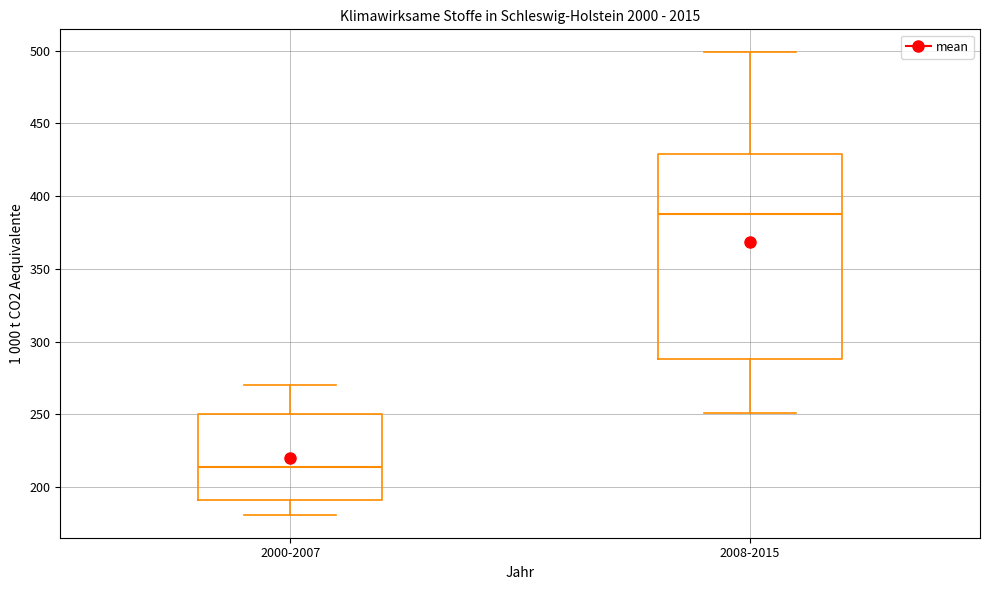

Which box is the tallest, from its lower edge to its upper edge?

2008-2015